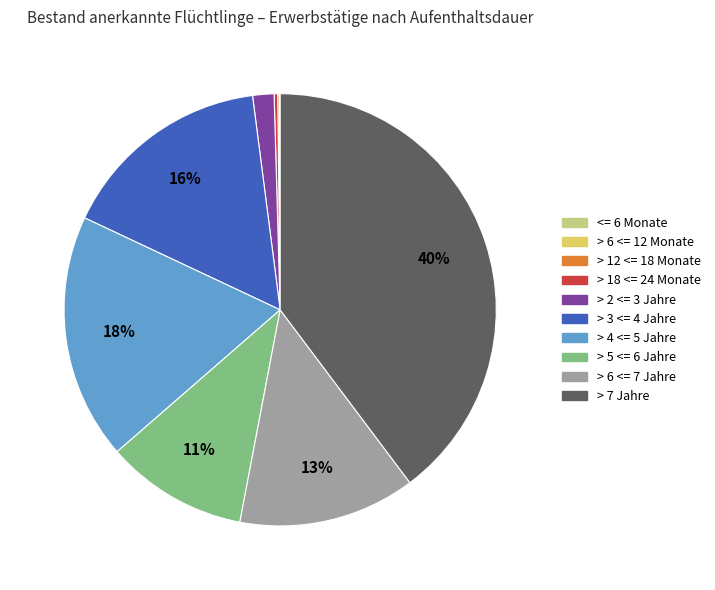

Which slice is the largest?

> 7 Jahre